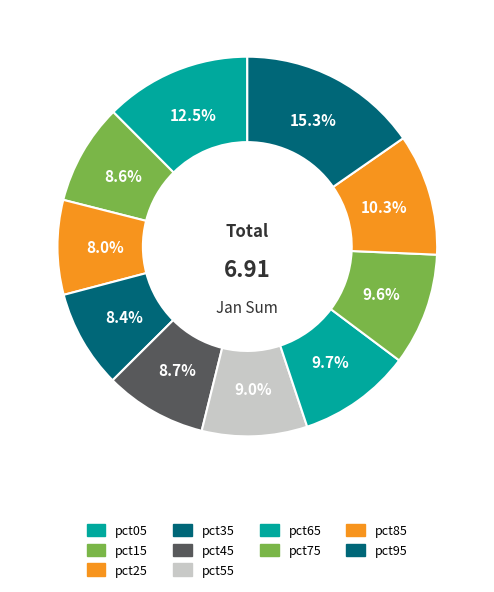

Between pct55 and pct05, which is larger?

pct05